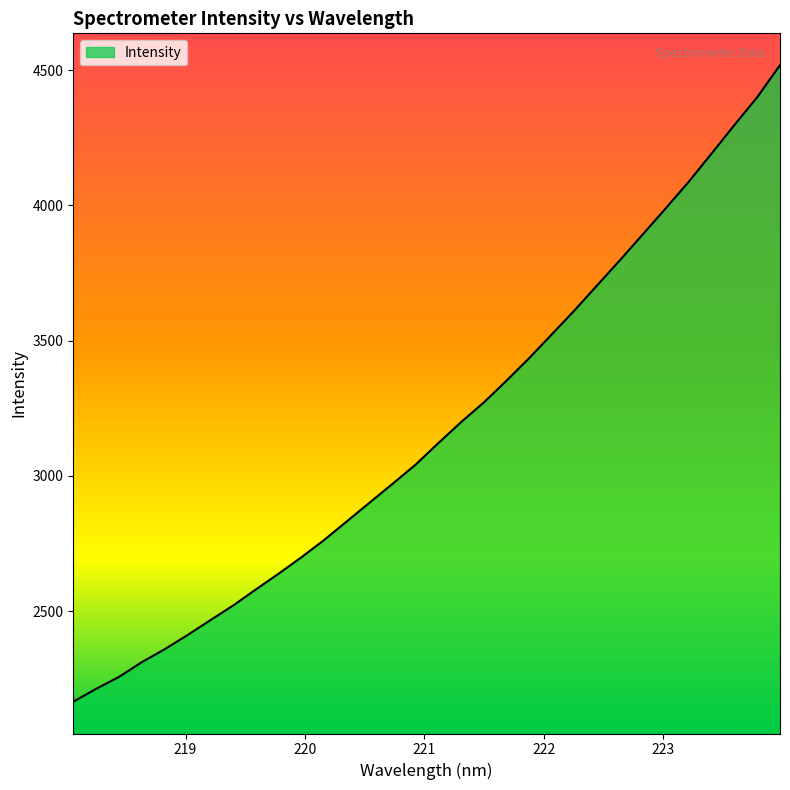

What is the smallest value displayed?

2164.9